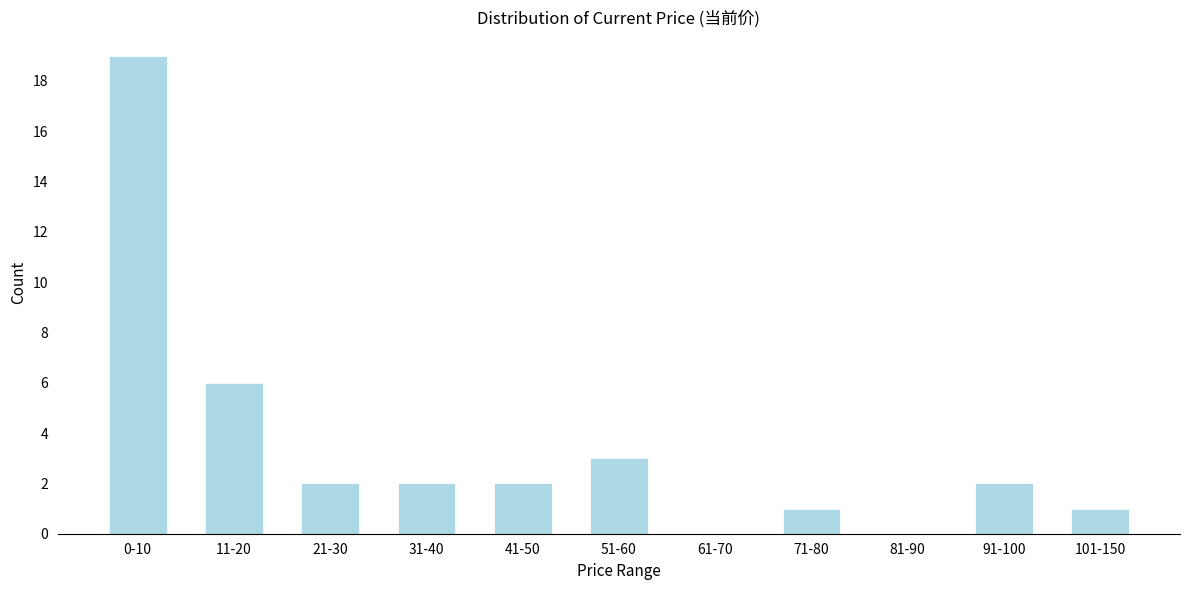

Reading right to left, list all the values displayed in this chart.

101-150=1	91-100=2	81-90=0	71-80=1	61-70=0	51-60=3	41-50=2	31-40=2	21-30=2	11-20=6	0-10=19